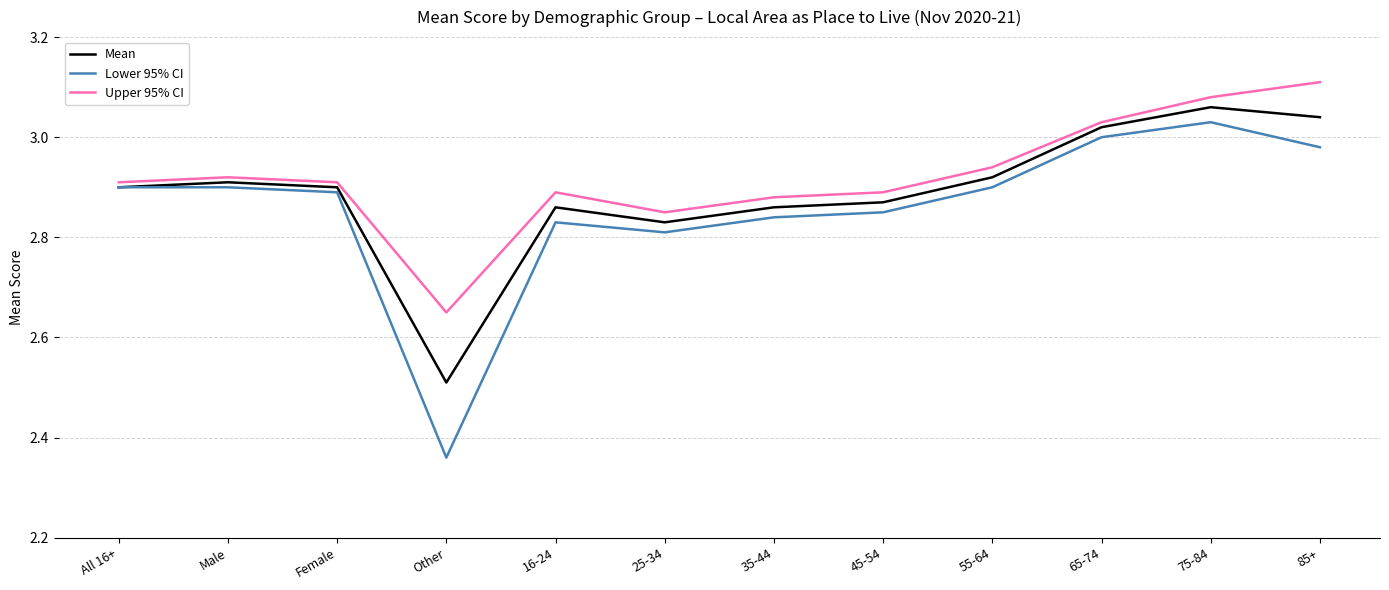

Does the chart have visible grid lines?

Yes